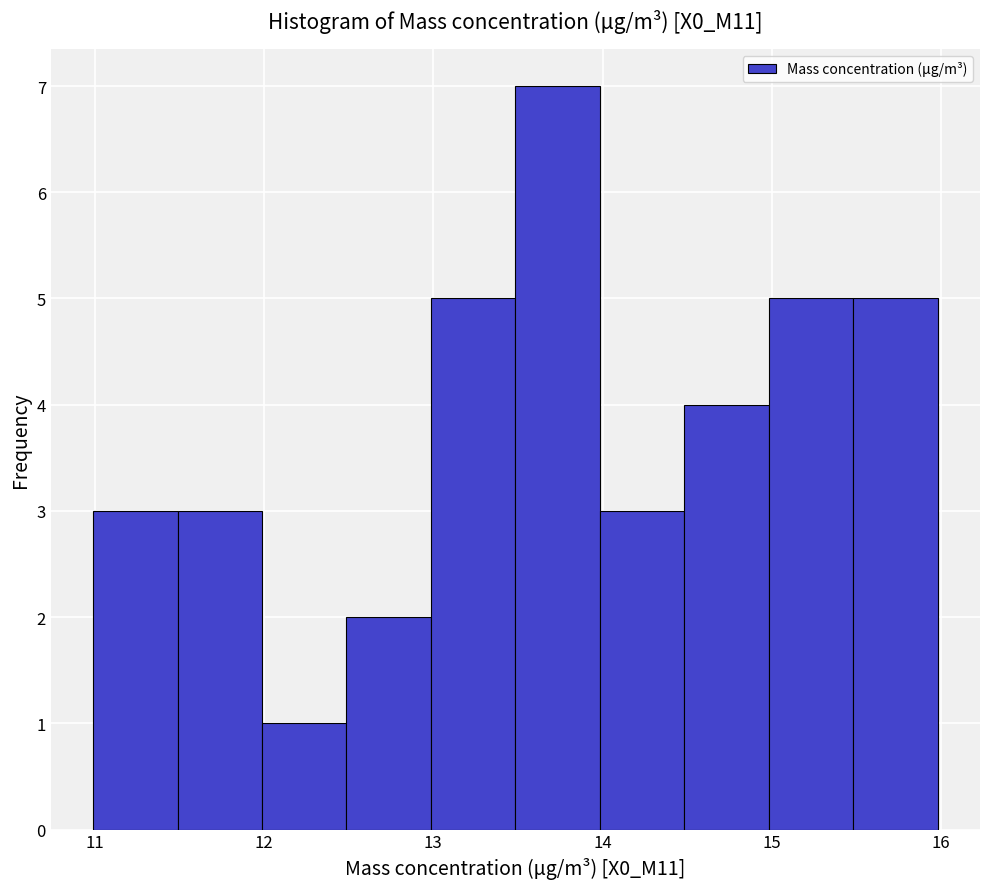

What is the height of the bar covering 14.5 to 15.0 on the x-axis? Neither the bar edges nor the heights are printed on the chart, so give them approximately, as read against the axes.

4